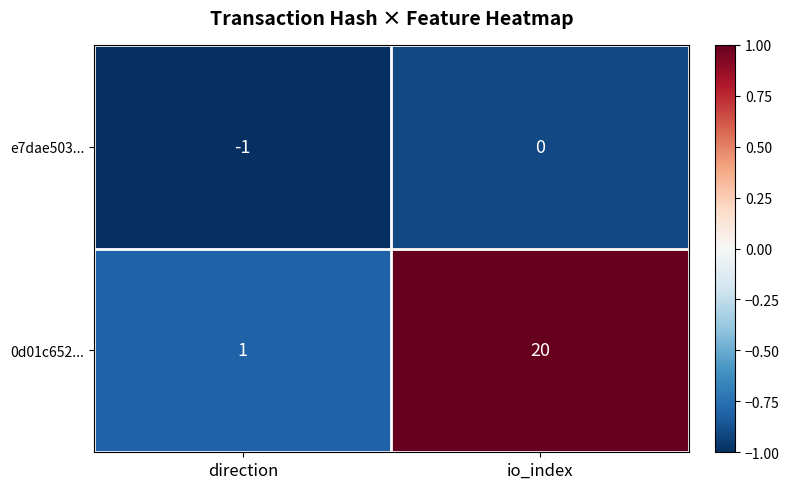

Where is 0d01c652... nearest to the value 10?

direction